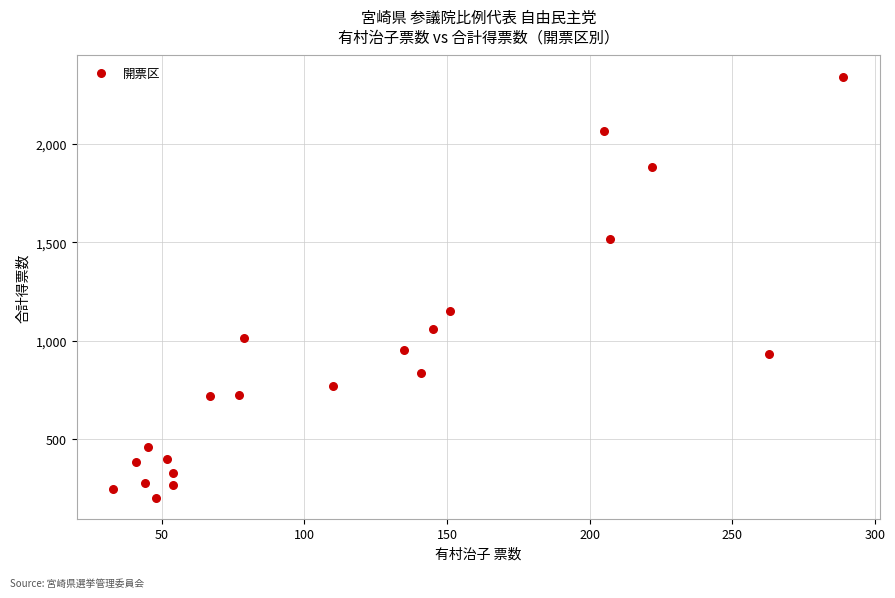

What Y value in the scatter plot is closest to 1272?

1152.0